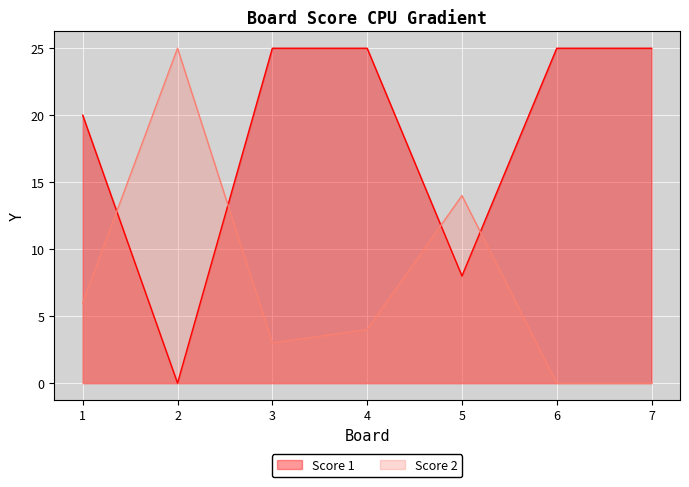

Rank the series by their maximum value, from lowest to highest.

Score 1, Score 2